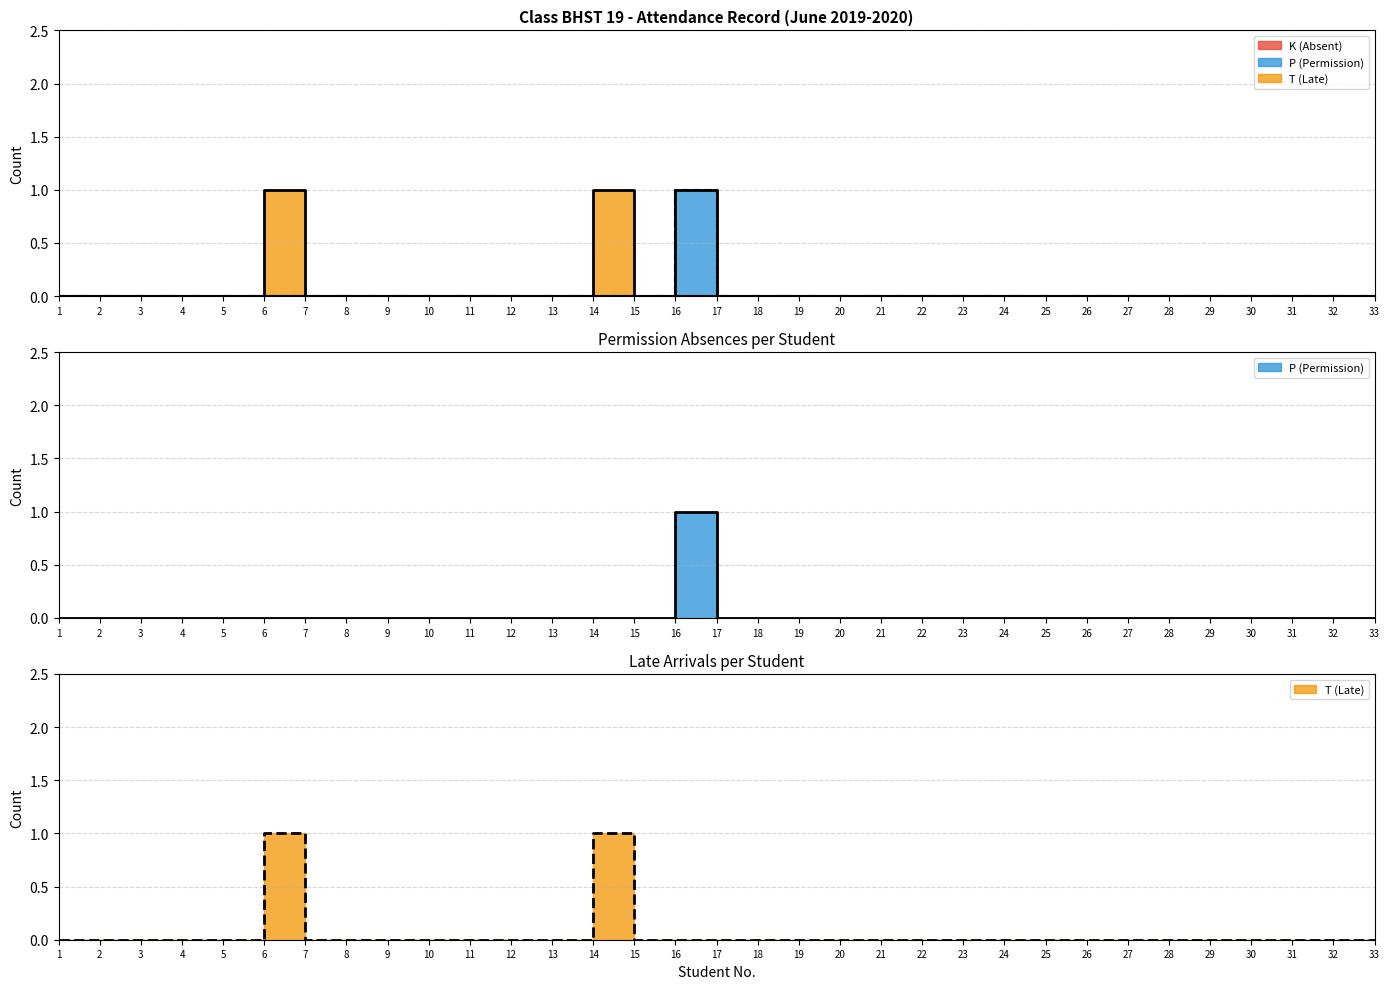

Is the value of T (Late) at 27 greater than the value of P (Permission) at 20?

No